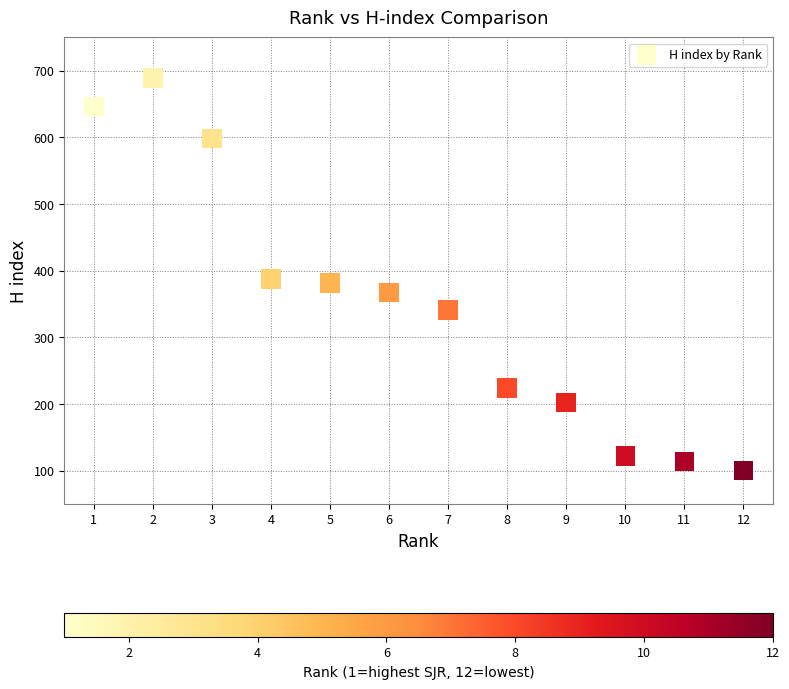

What is the average X value?

6